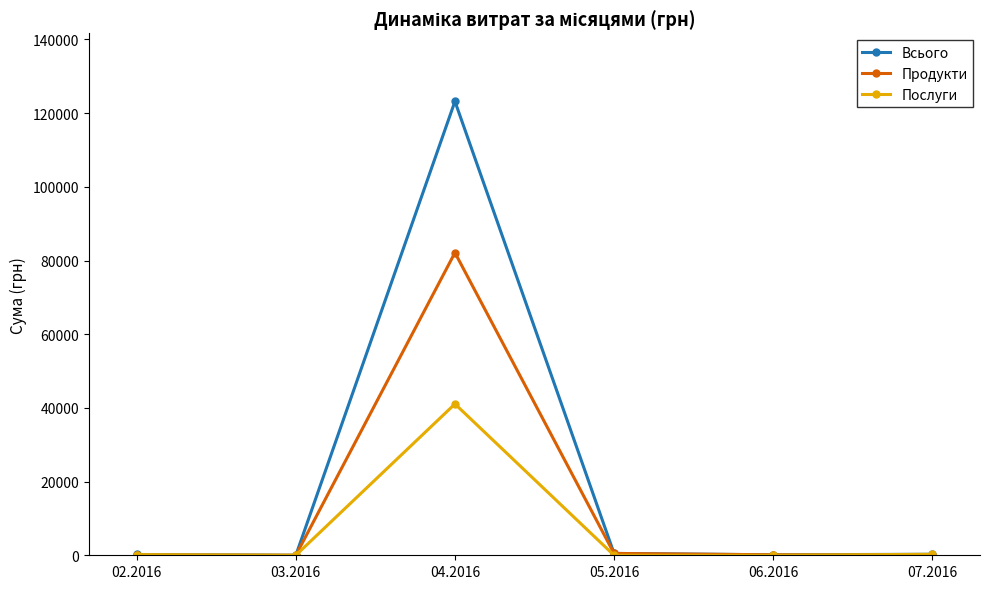

Which series changed the most between 03.2016 and 04.2016?

Всього